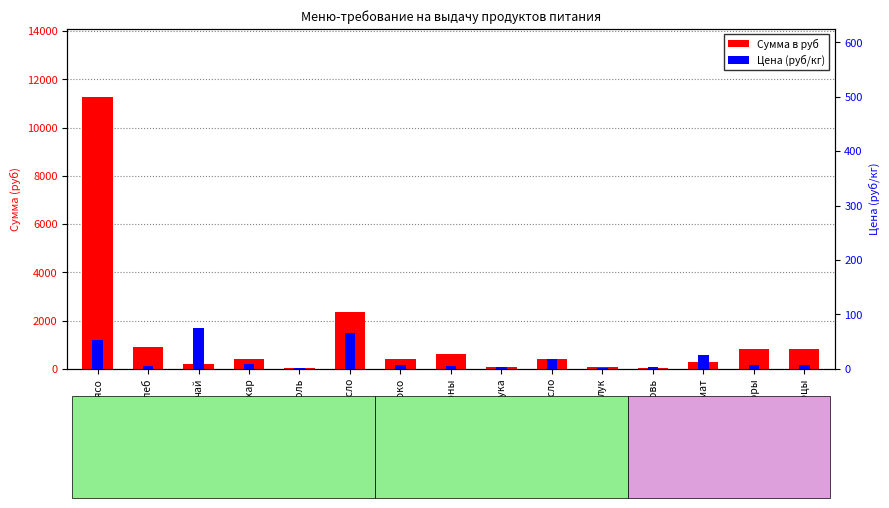

Rank the series by their average value, from highest to lowest.

Сумма в руб, Цена (руб/кг)